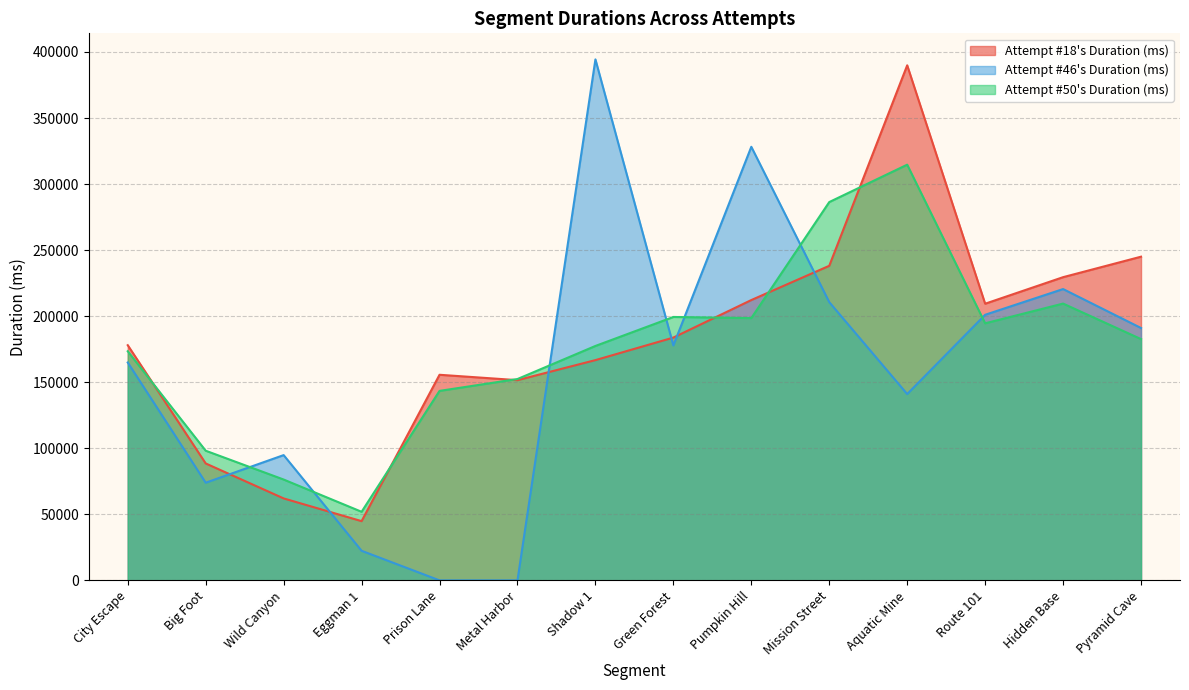

How many values in the Attempt #46's Duration (ms) series are below 177835?

7